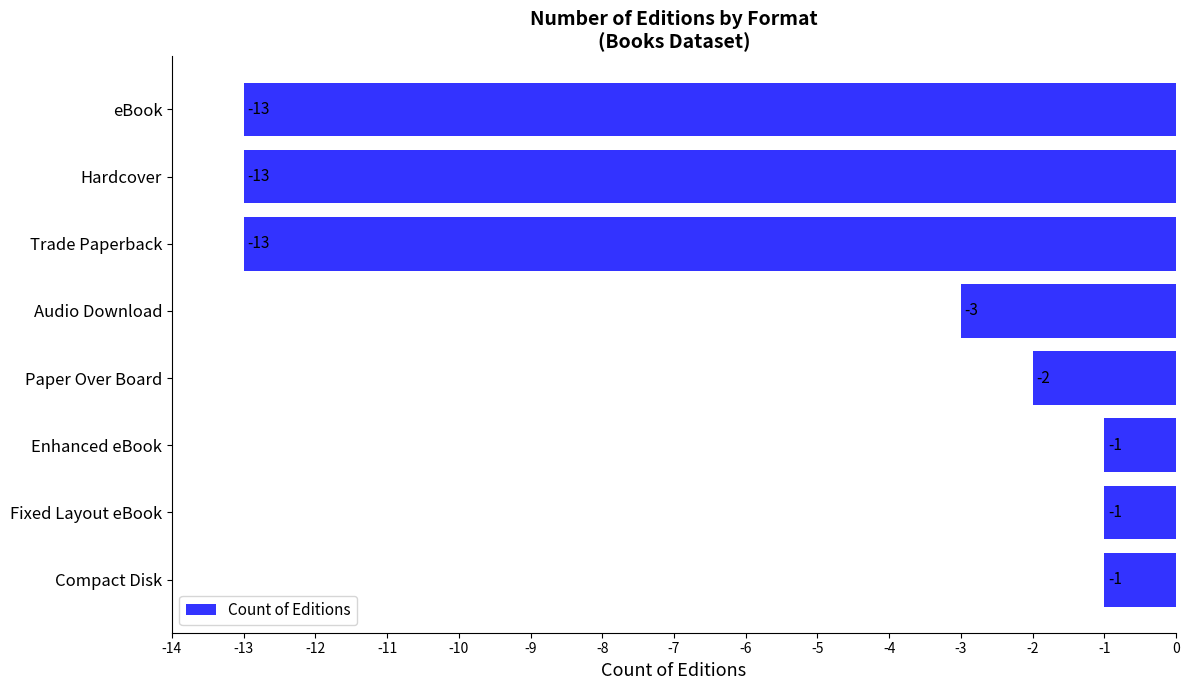

What is the sum of all values?

-47